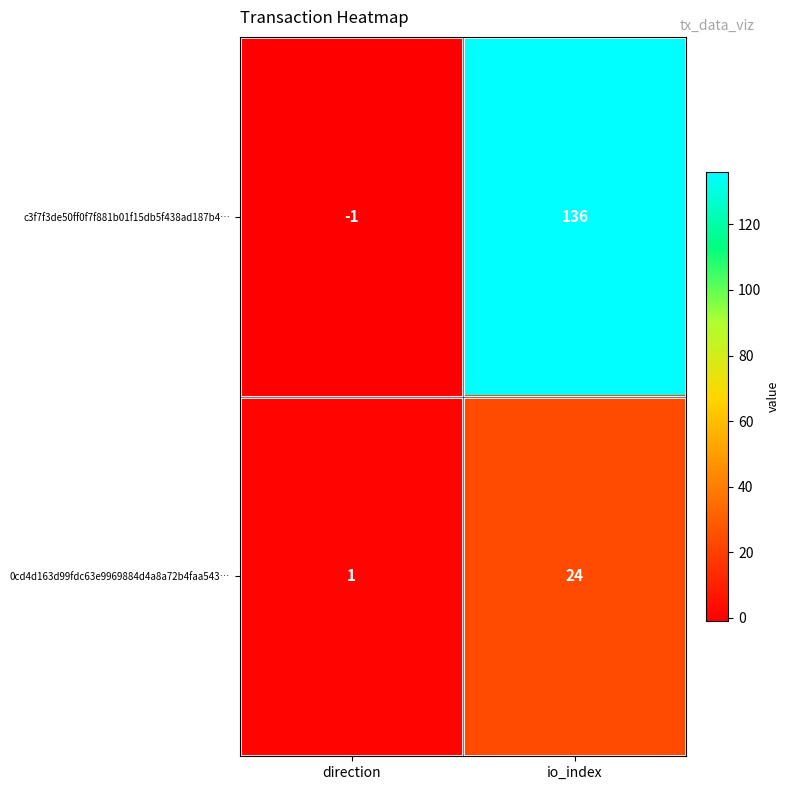

What is the maximum value shown in the chart?

136